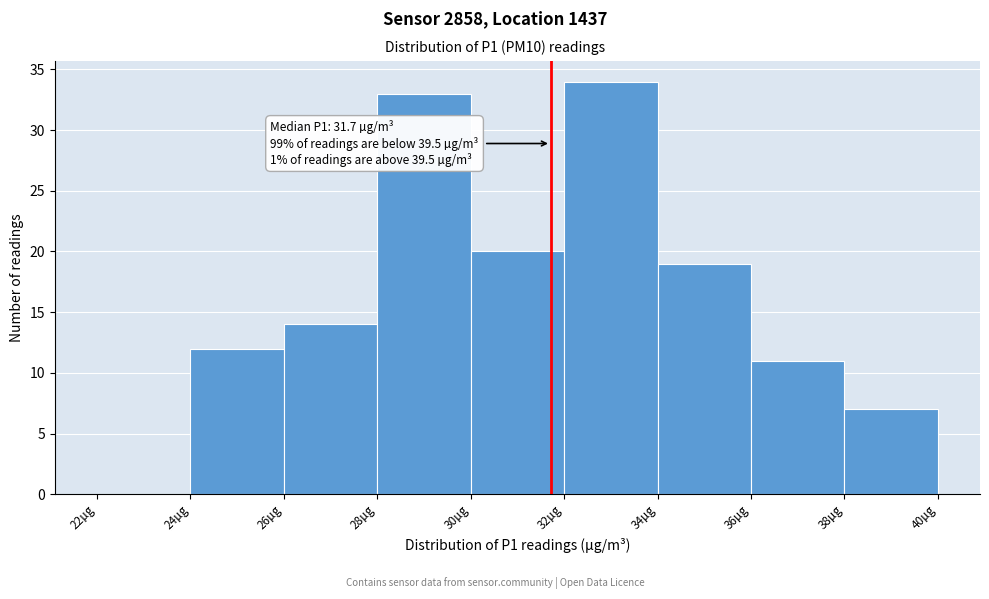

Over which range of the x-axis is the bar tallest?

32 to 34